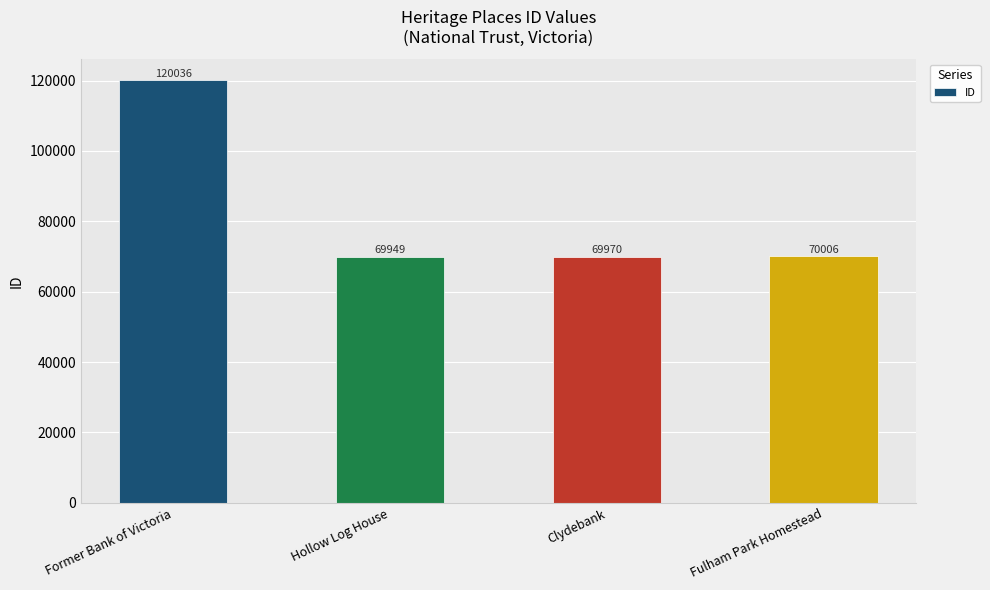

List the labels in order of value, largest first.

Former Bank of Victoria, Fulham Park Homestead, Clydebank, Hollow Log House